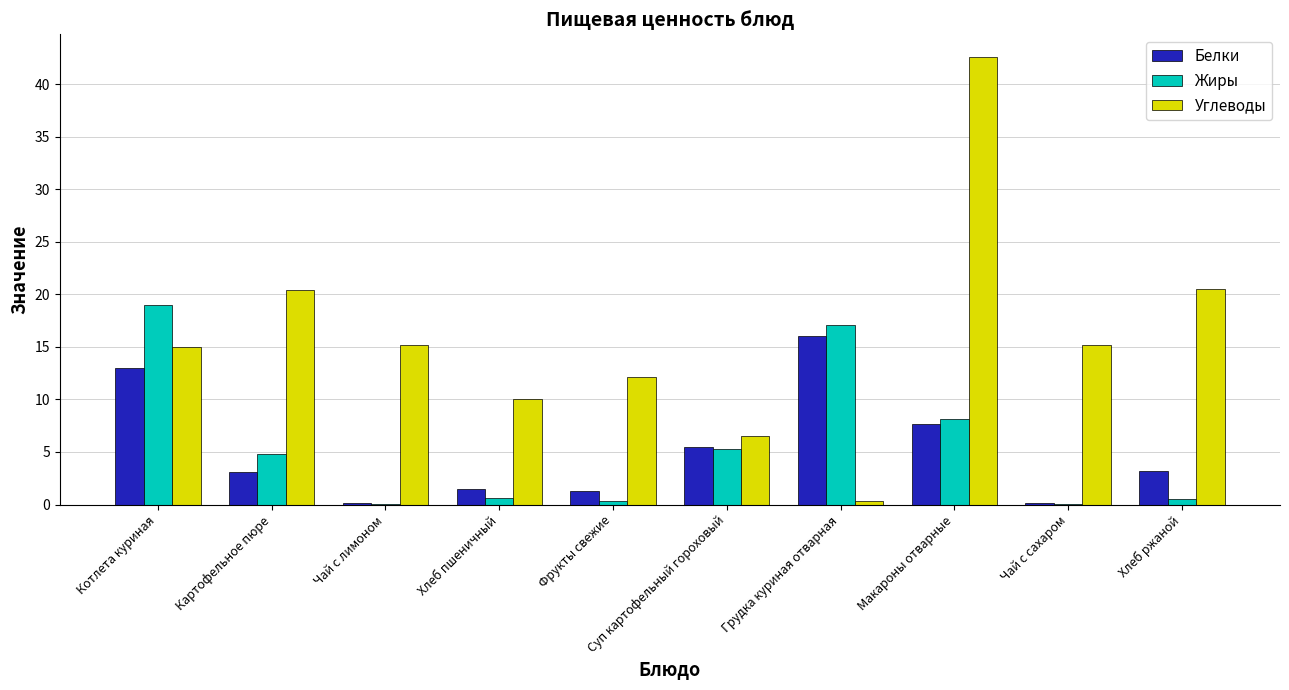

What is the highest value of the Белки series?

16.0